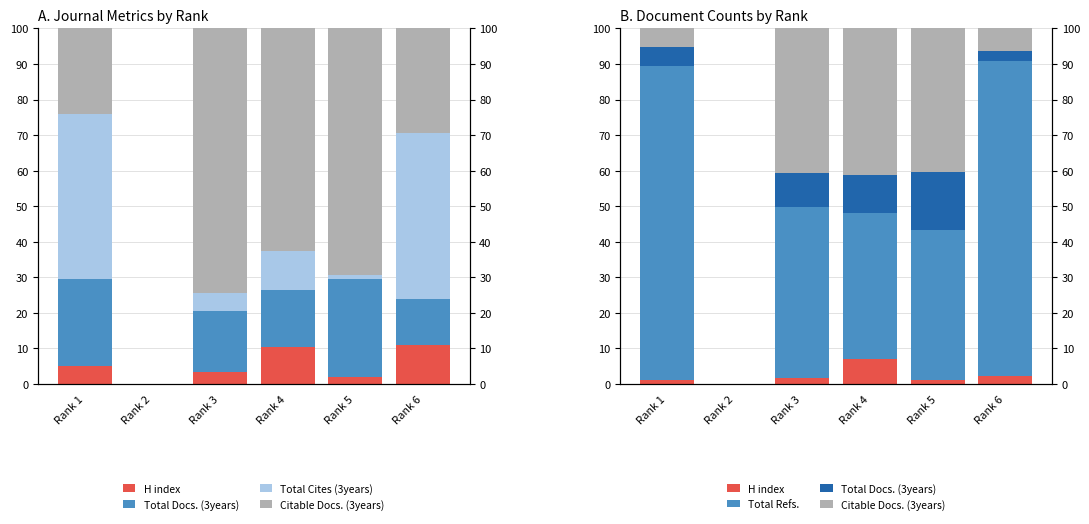

At which label does Citable Docs. (3years) first exceed 40?

Rank 3